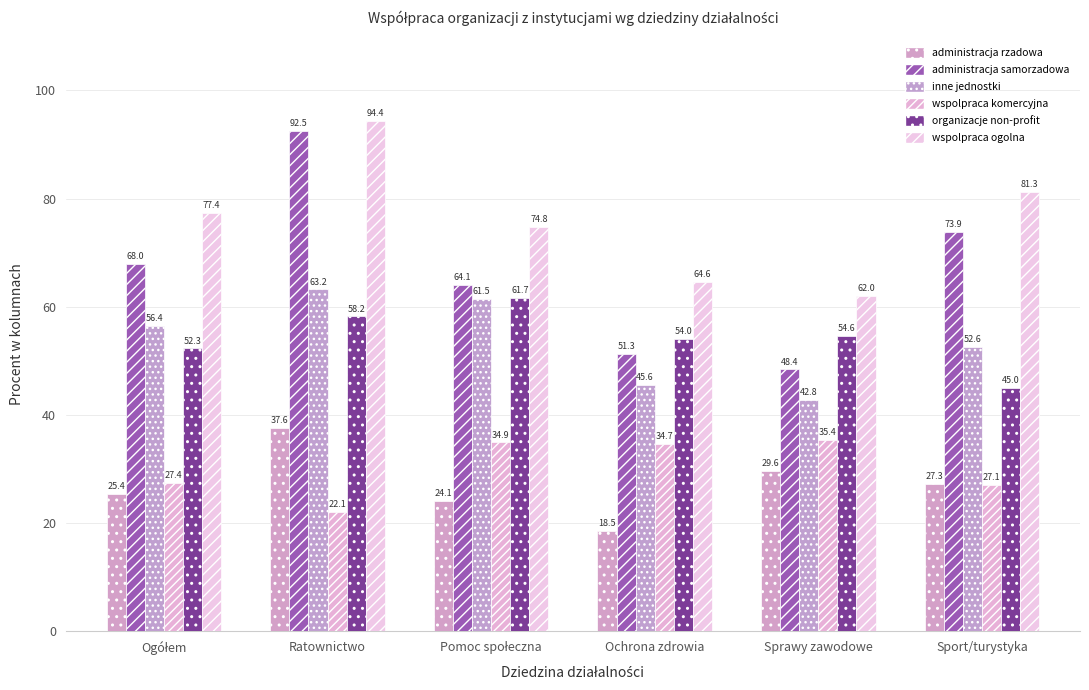

Is it true that administracja rzadowa equals 14.3 at Pomoc społeczna?

False